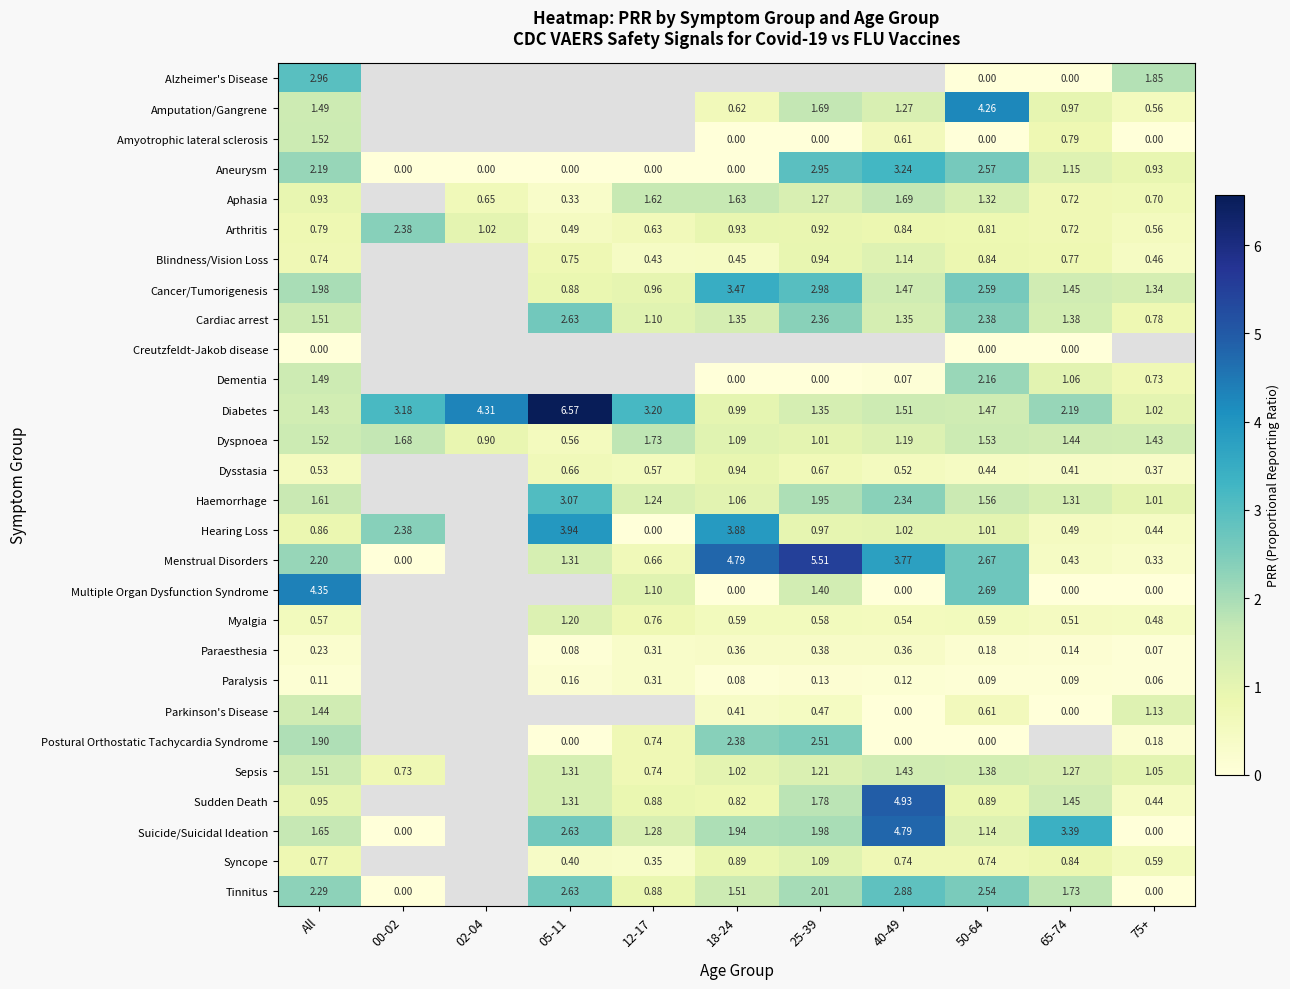

What is the difference between the highest and lowest values at 65-74?

3.4